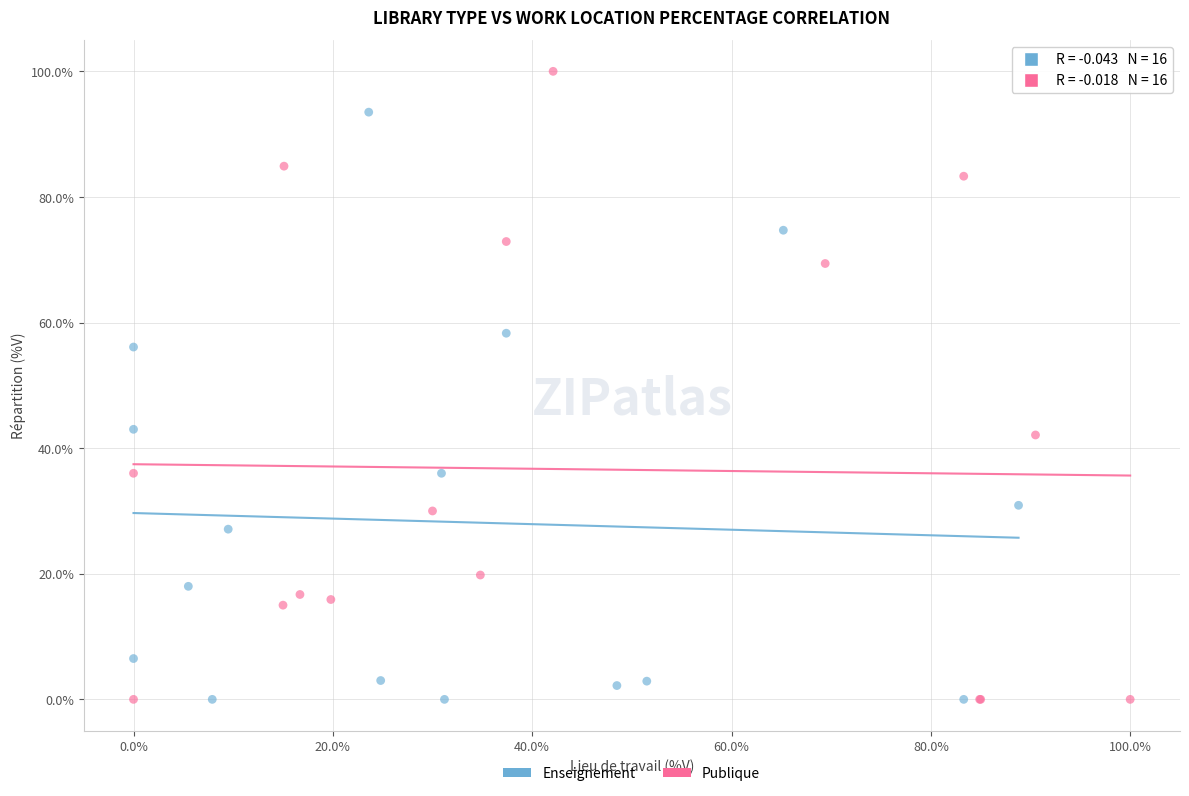

Which series has the widest spread of Y values?

Publique